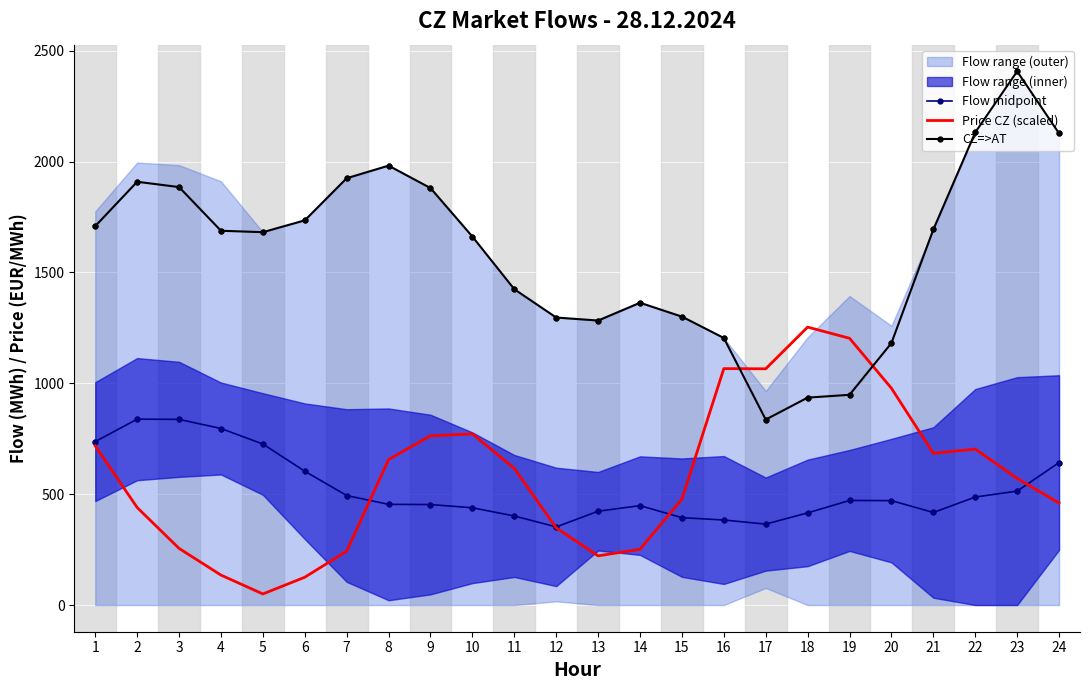

Which series has the largest Y range (max minus min)?

CZ=>AT